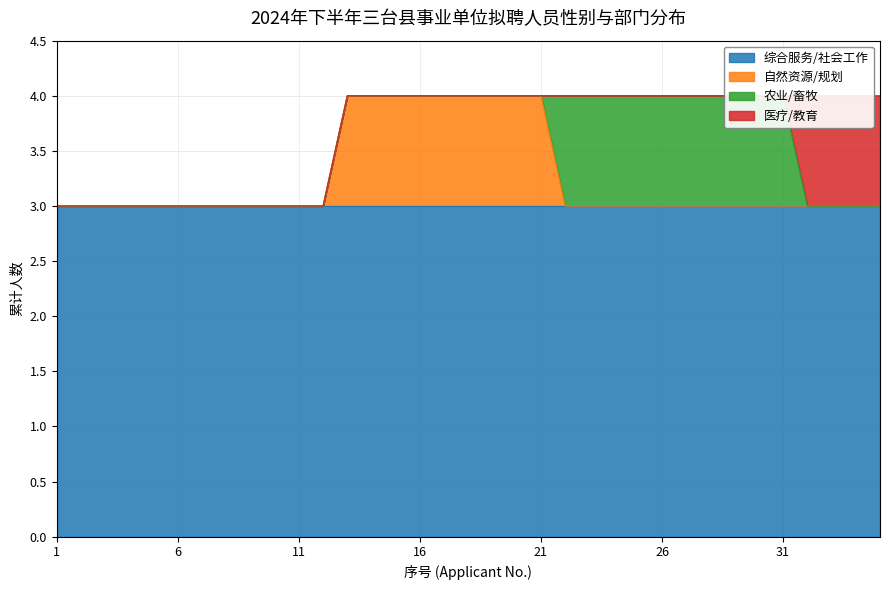

What is the minimum value for 自然资源/规划?

3